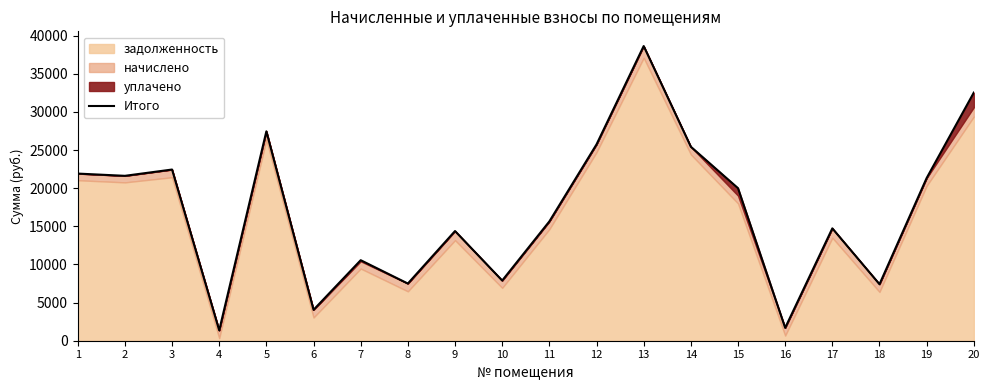

How many interior local peaks (higher than both neighbors) does the data have?

6